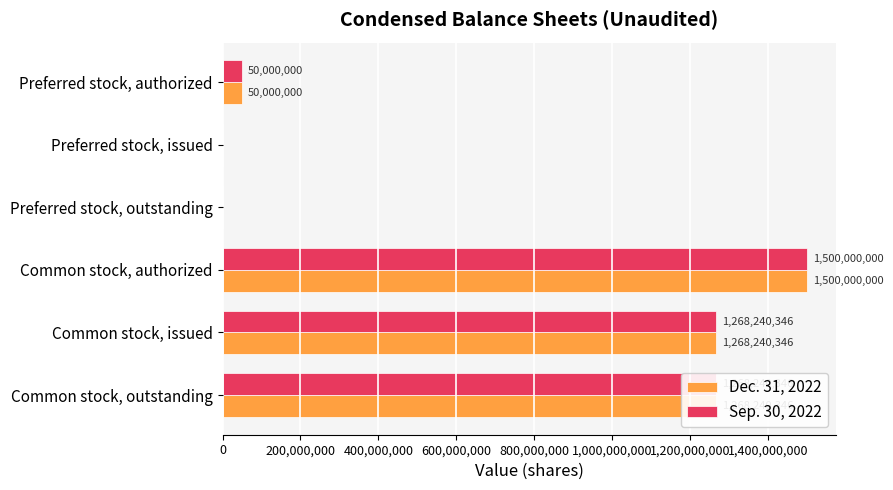

How many values in Sep. 30, 2022 are above zero?

4